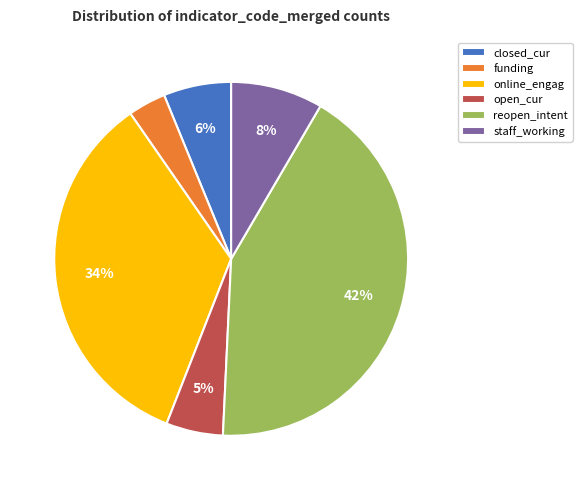

How many segments does this pie chart have?

6